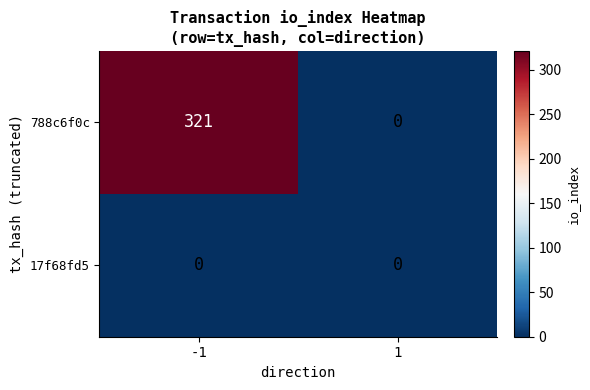

List the series in order of their peak value, highest first.

788c6f0c, 17f68fd5